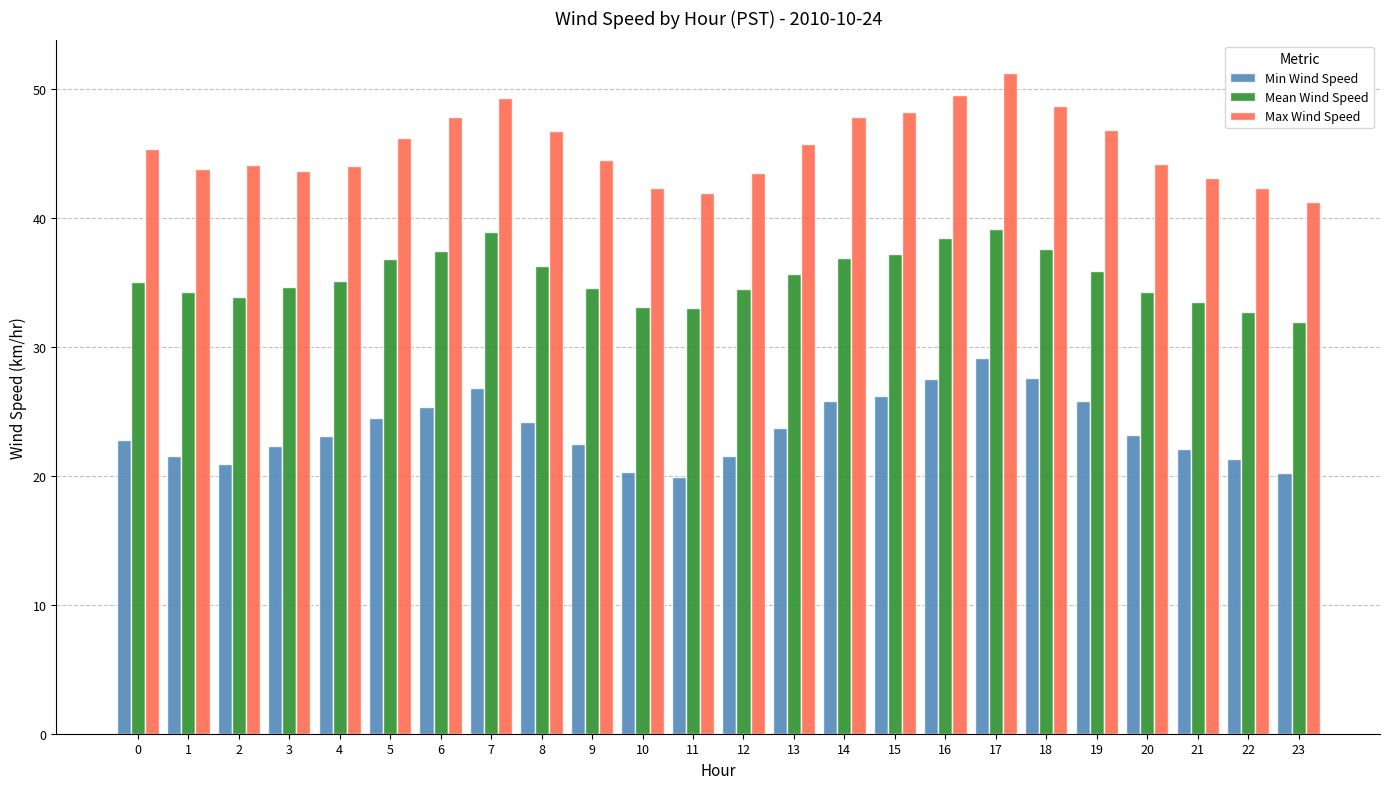

What is the total value across all series at 4?

102.2